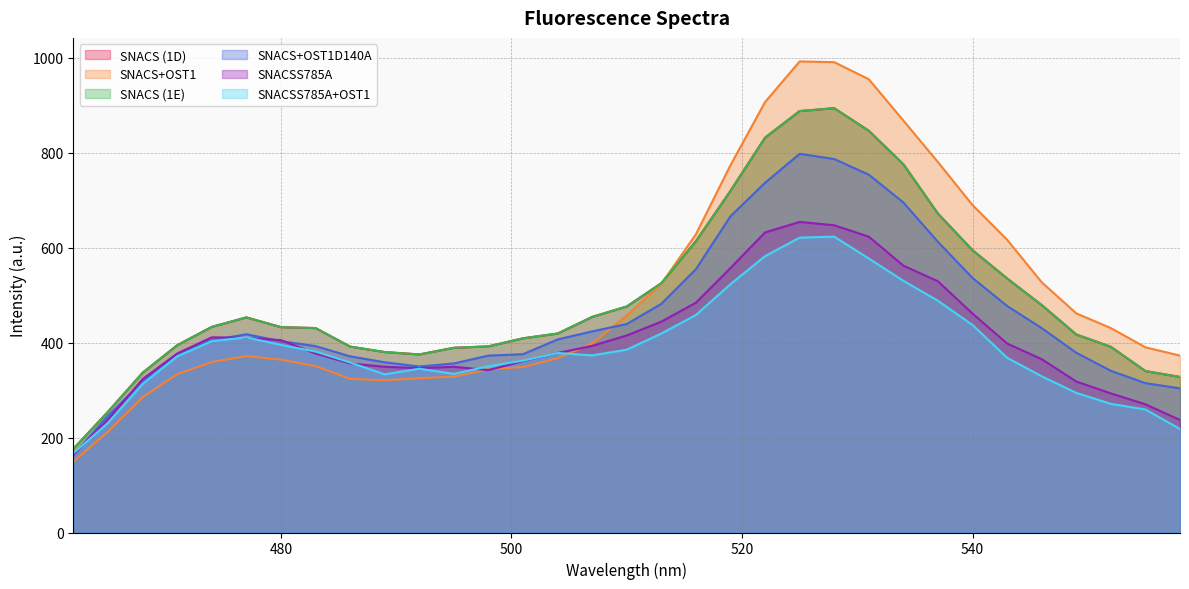

What is the value of the SNACSS785A point at the 20th from the left?

557.0